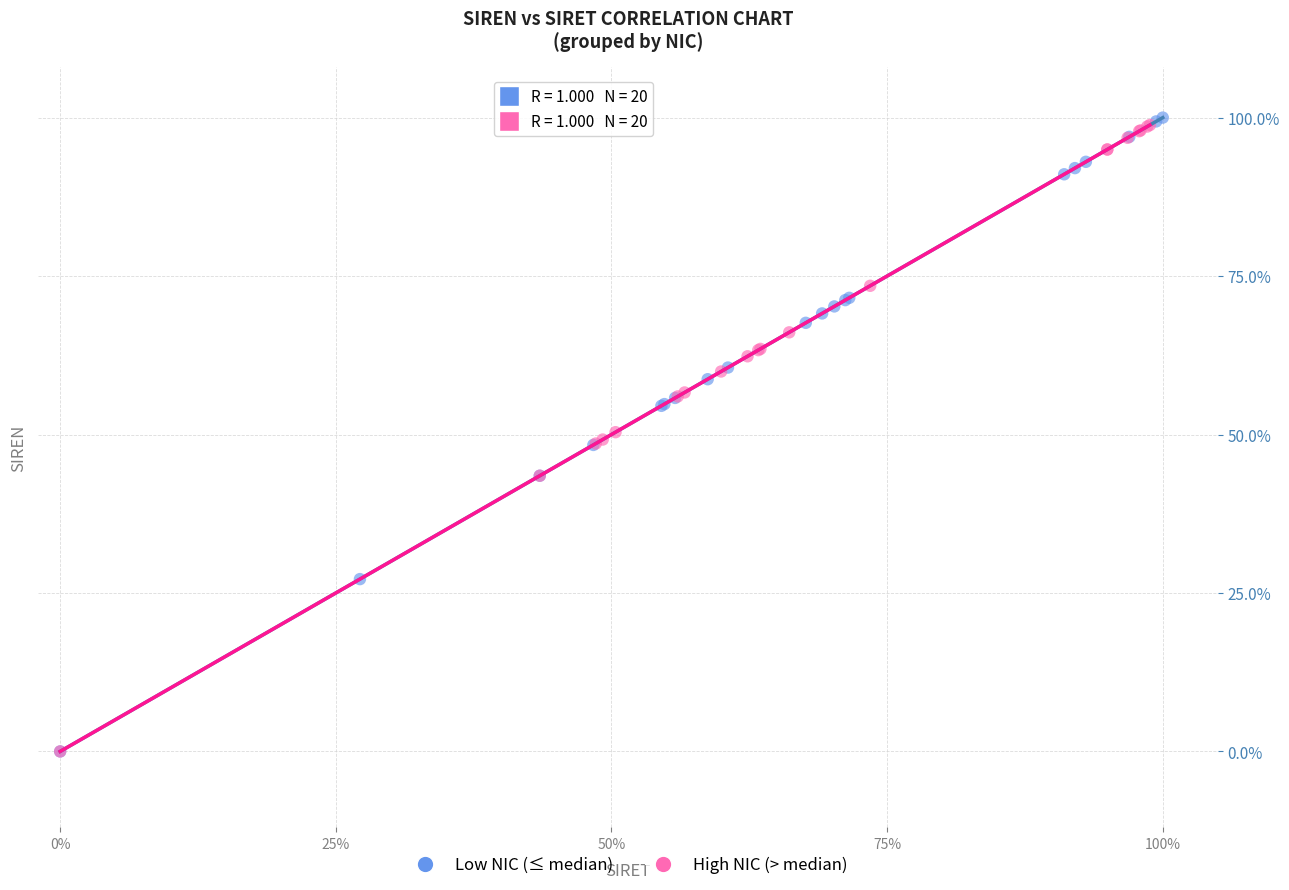

What are all the series names shown in the legend?

Low NIC (≤ median), High NIC (> median)